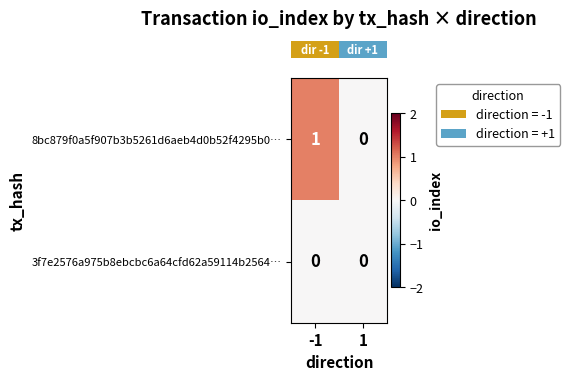

Reading left to right, list all the values displayed in this chart.

8bc879f0a5f907b3b5261d6aeb4d0b52f4295b0…: -1=1	1=0
3f7e2576a975b8ebcbc6a64cfd62a59114b2564…: -1=0	1=0